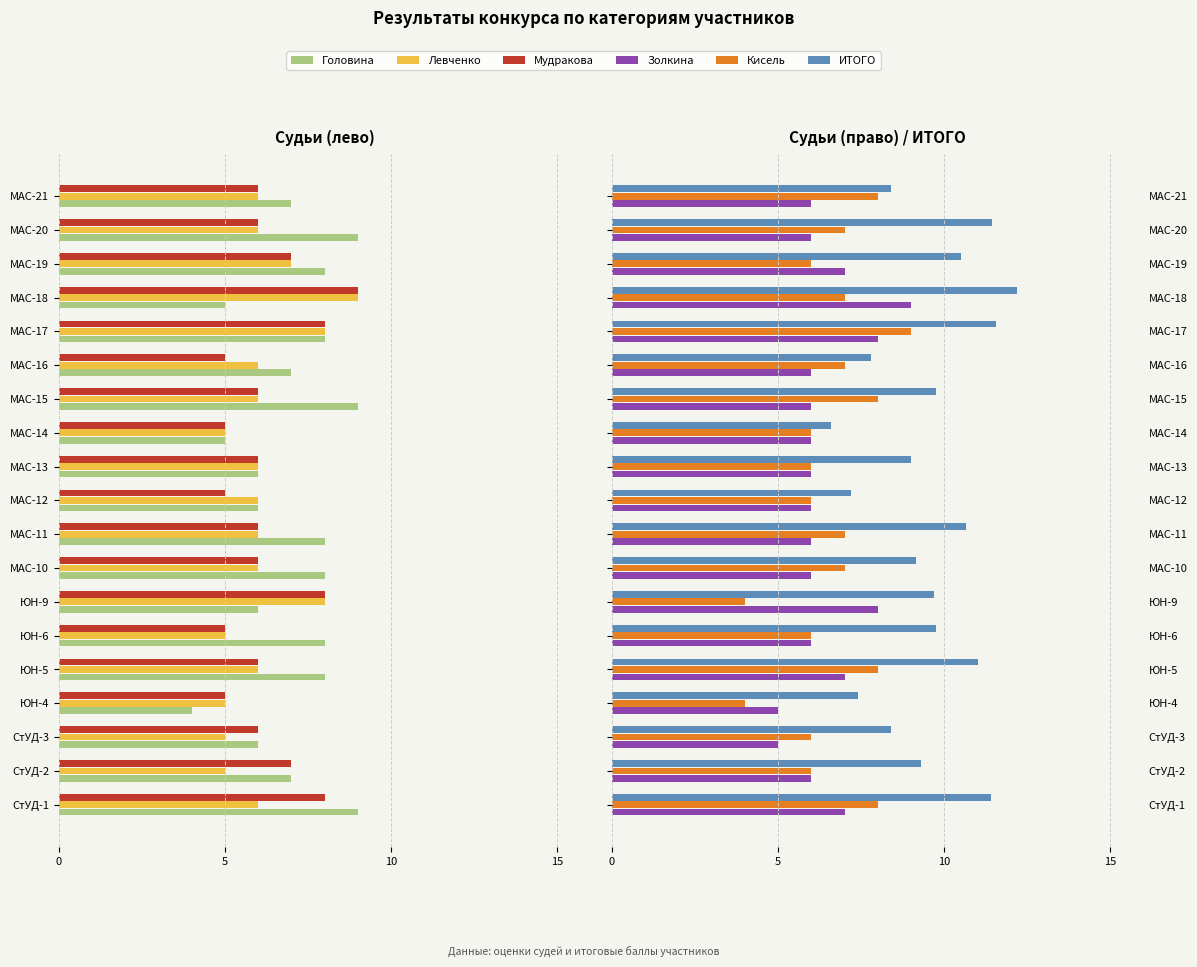

Which series has the largest total across all categories?

ИТОГО